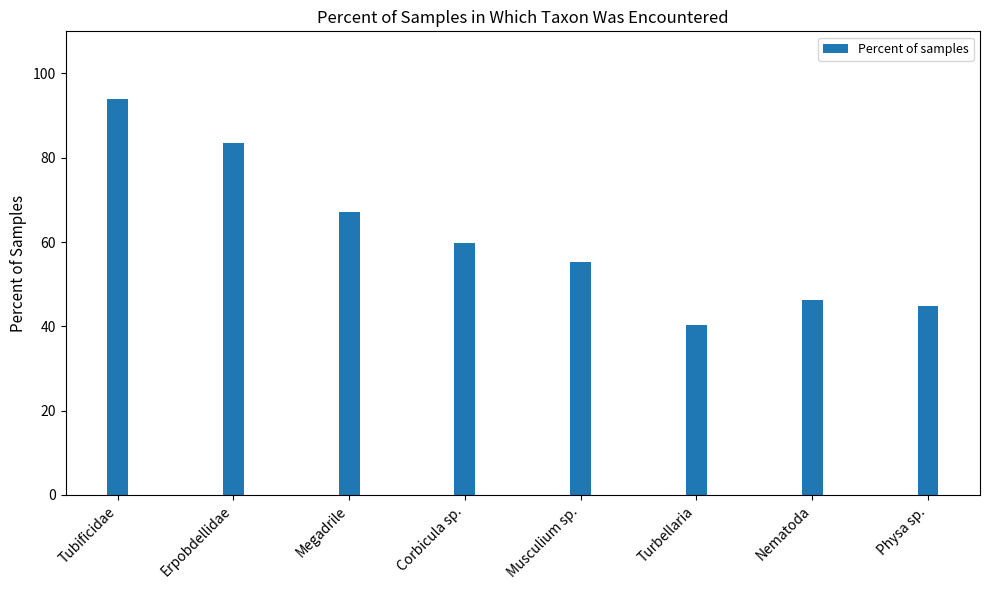

Approximately how many times larger is the value at Physa sp. compared to Erpobdellidae?

0.5